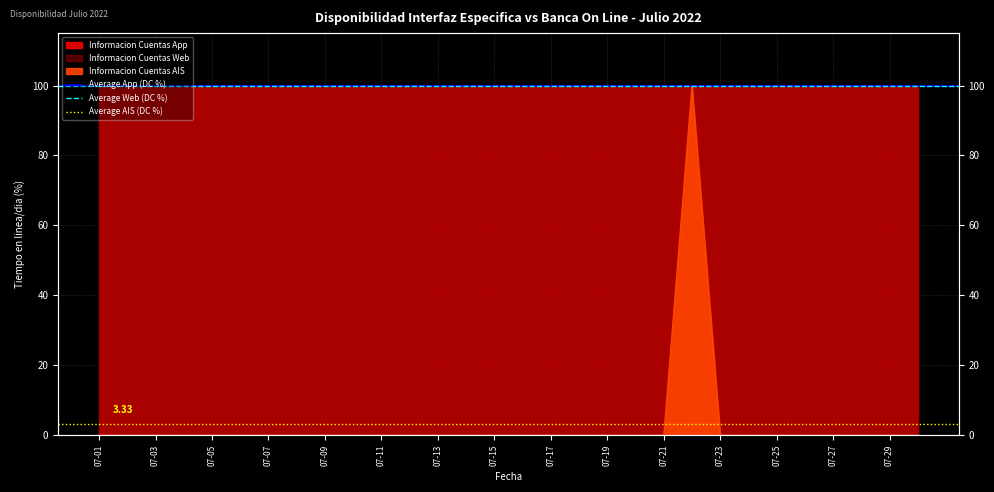

What value does the Average App (DC %) series have at 07-03?

100.0